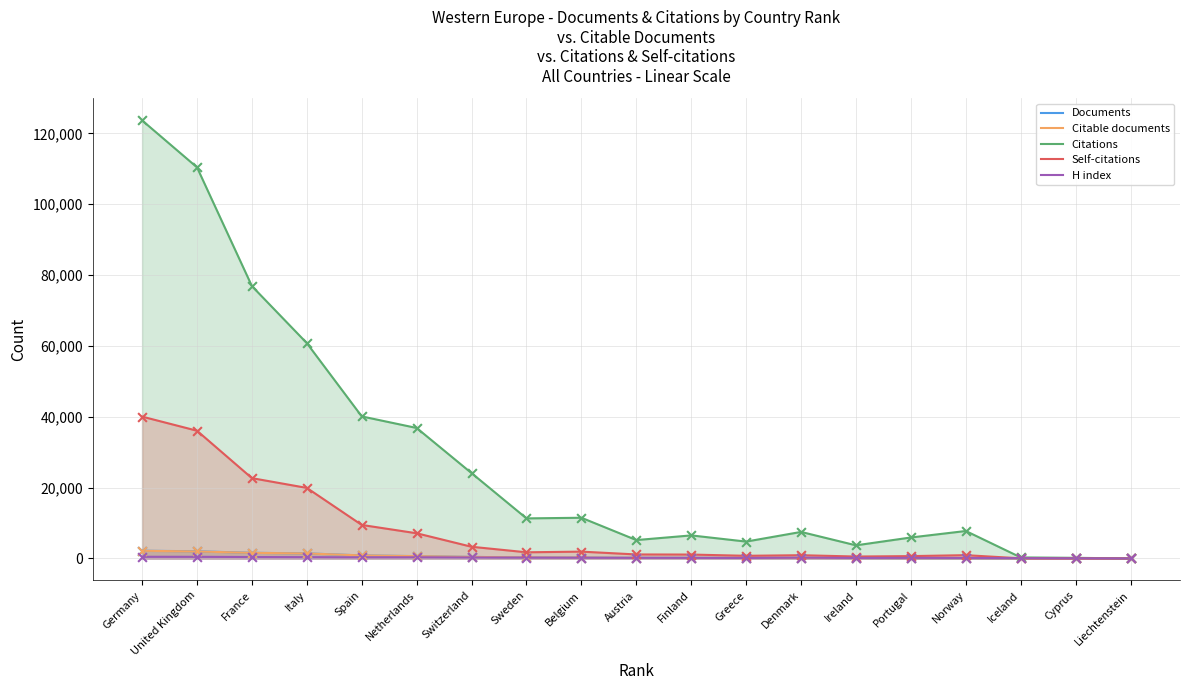

What are all the series names shown in the legend?

Documents, Citable documents, Citations, Self-citations, H index